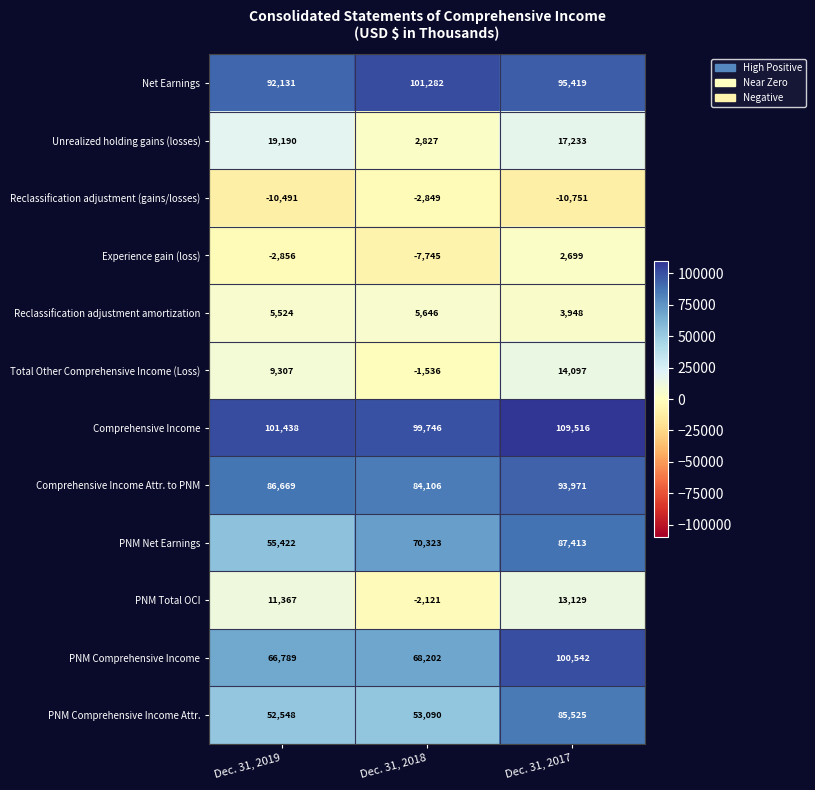

The PNM Net Earnings series shows 14808 at Dec. 31, 2018. True or false?

False